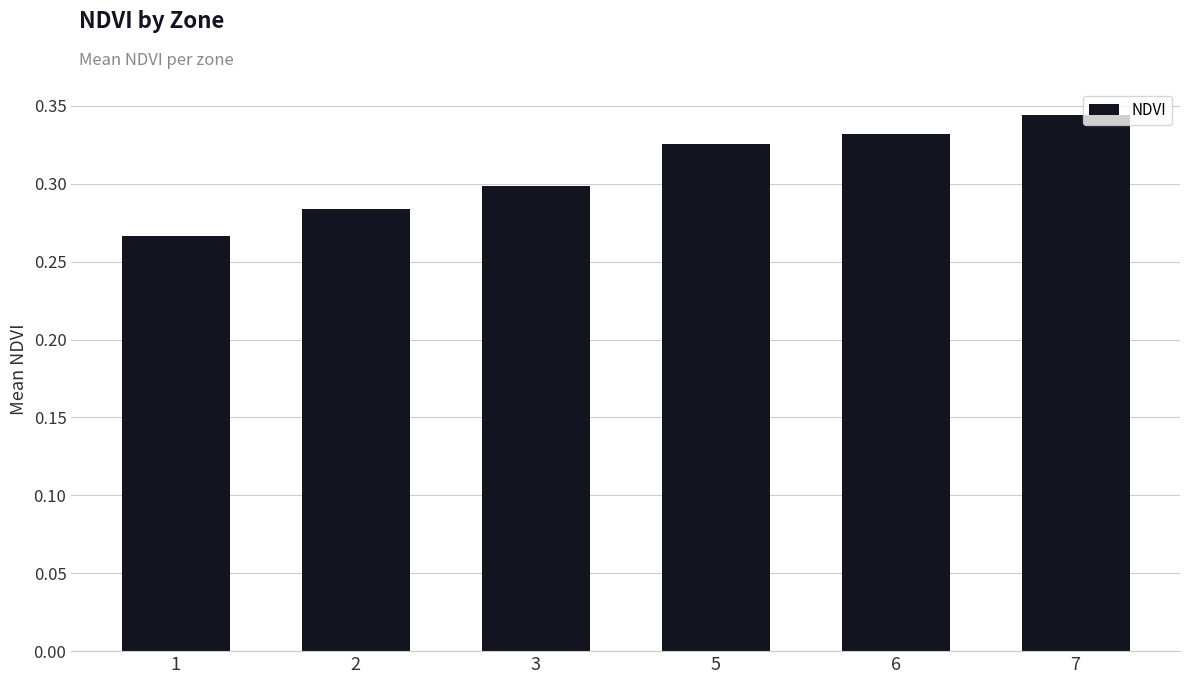

Between 2 and 7, which is larger?

7